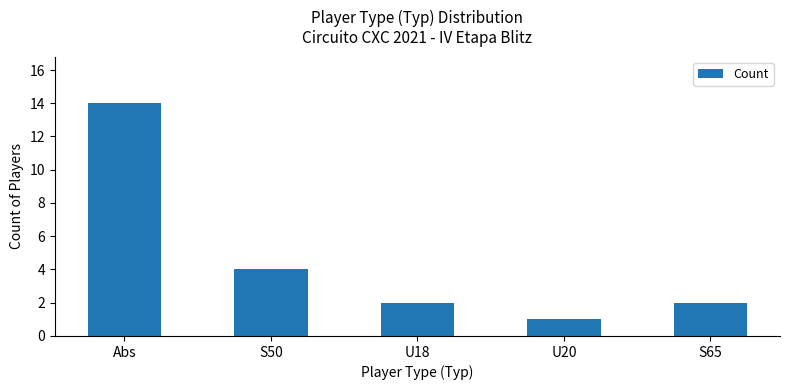

What position from the right is U18?

3